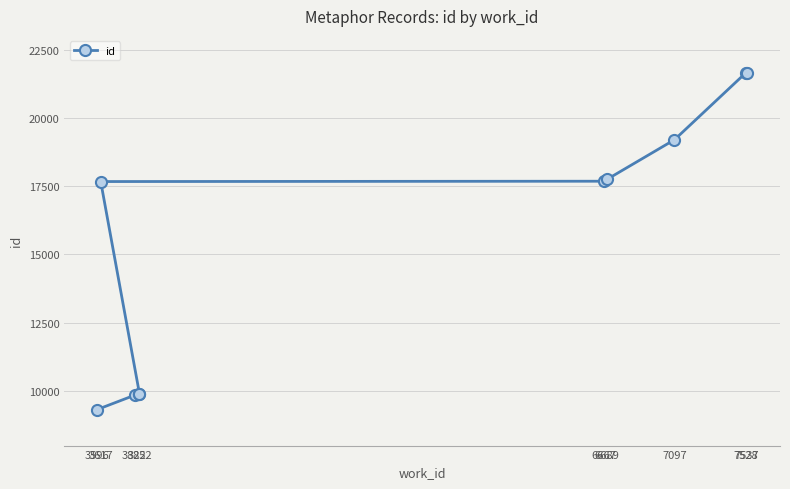

At which category does the chart reach its minimum across all series?

3596